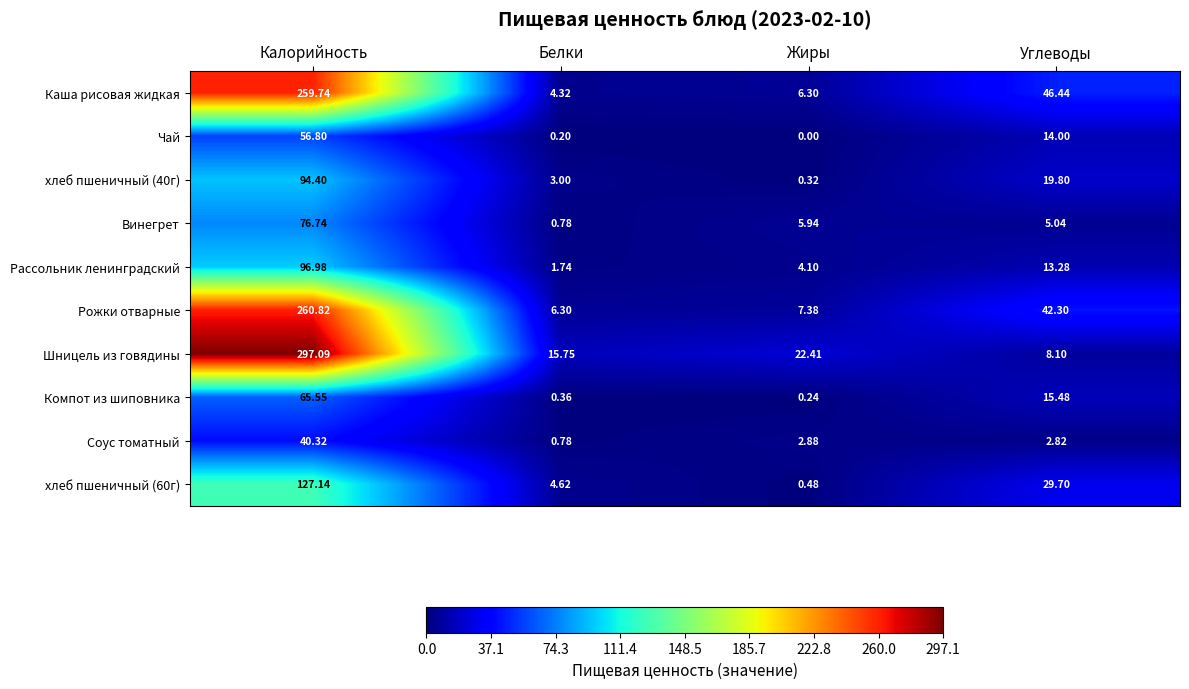

Which series has the largest range (max minus min)?

Шницель из говядины